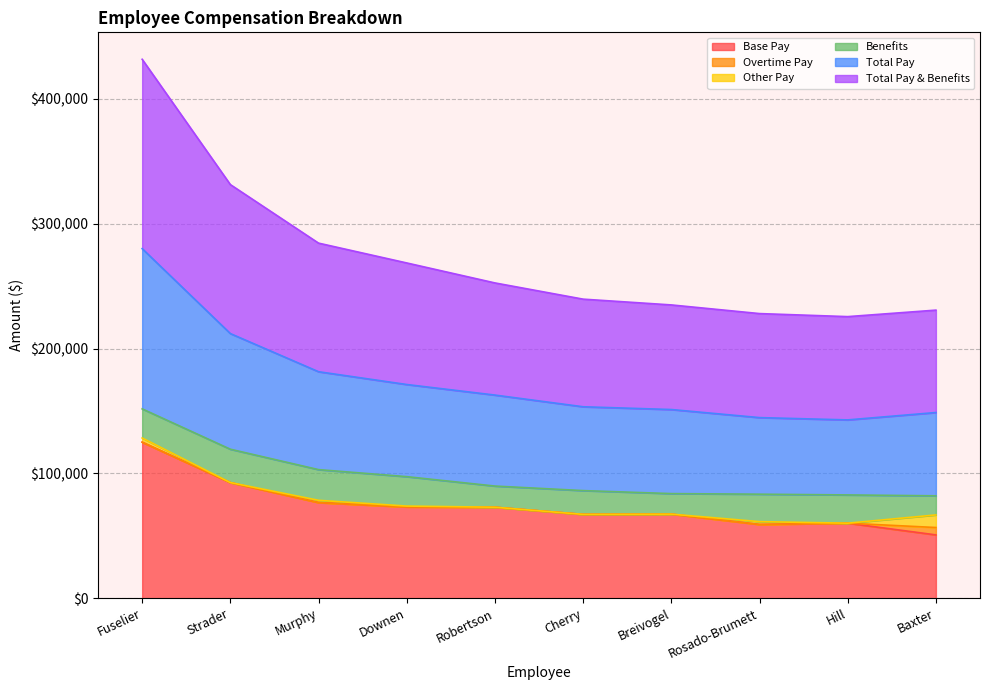

How many categories are shown in the chart?

10